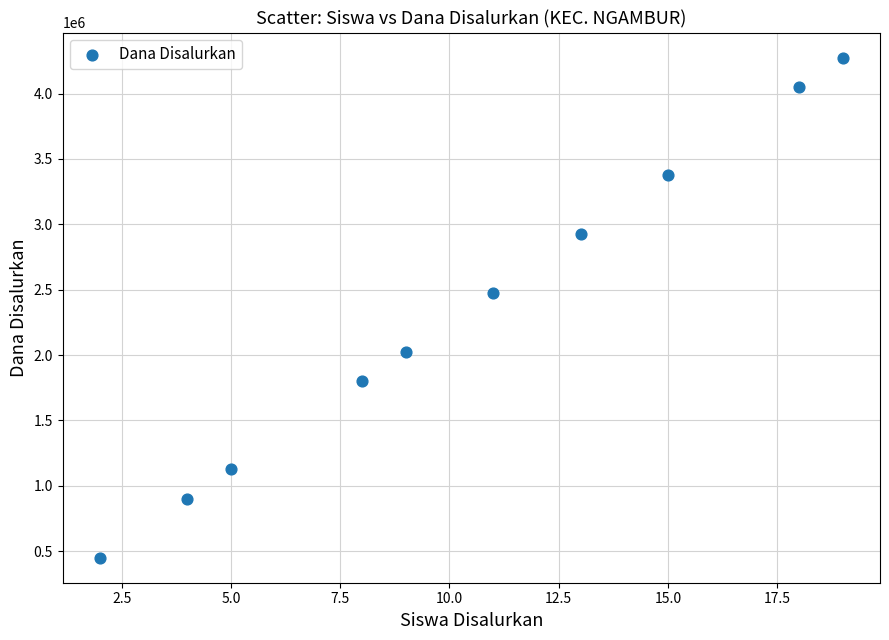

What Y value in the scatter plot is closest to 2362500?

2475000